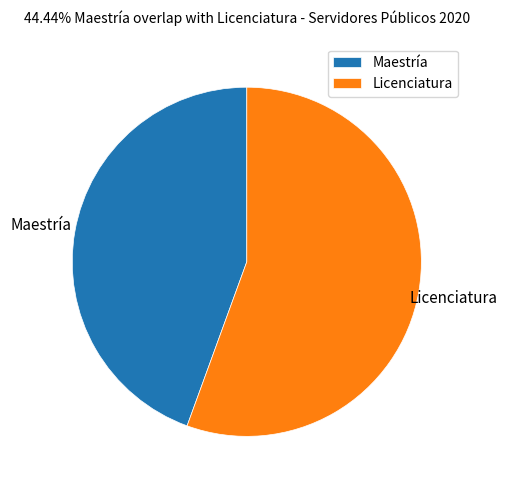

What is the majority slice?

Licenciatura